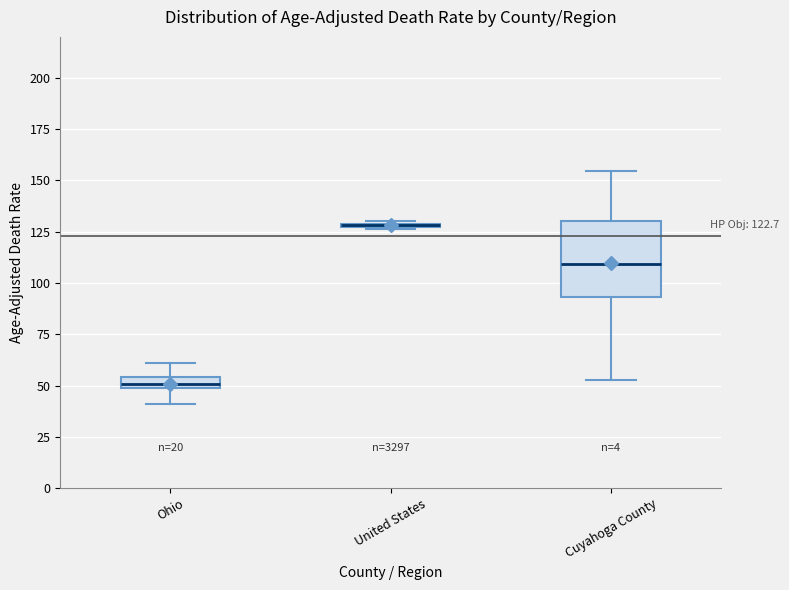

Comparing the boxes themselves (not the whiskers), which one is the tallest?

Cuyahoga County